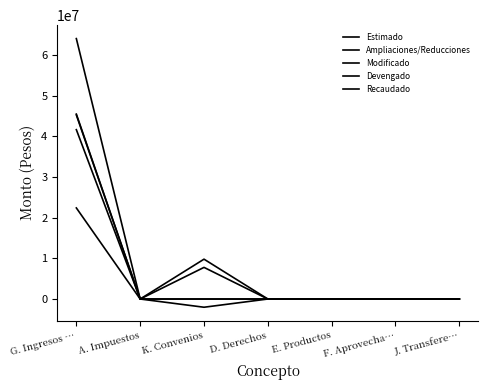

True or false: Modificado has a value of 5261812 at K. Convenios.

False